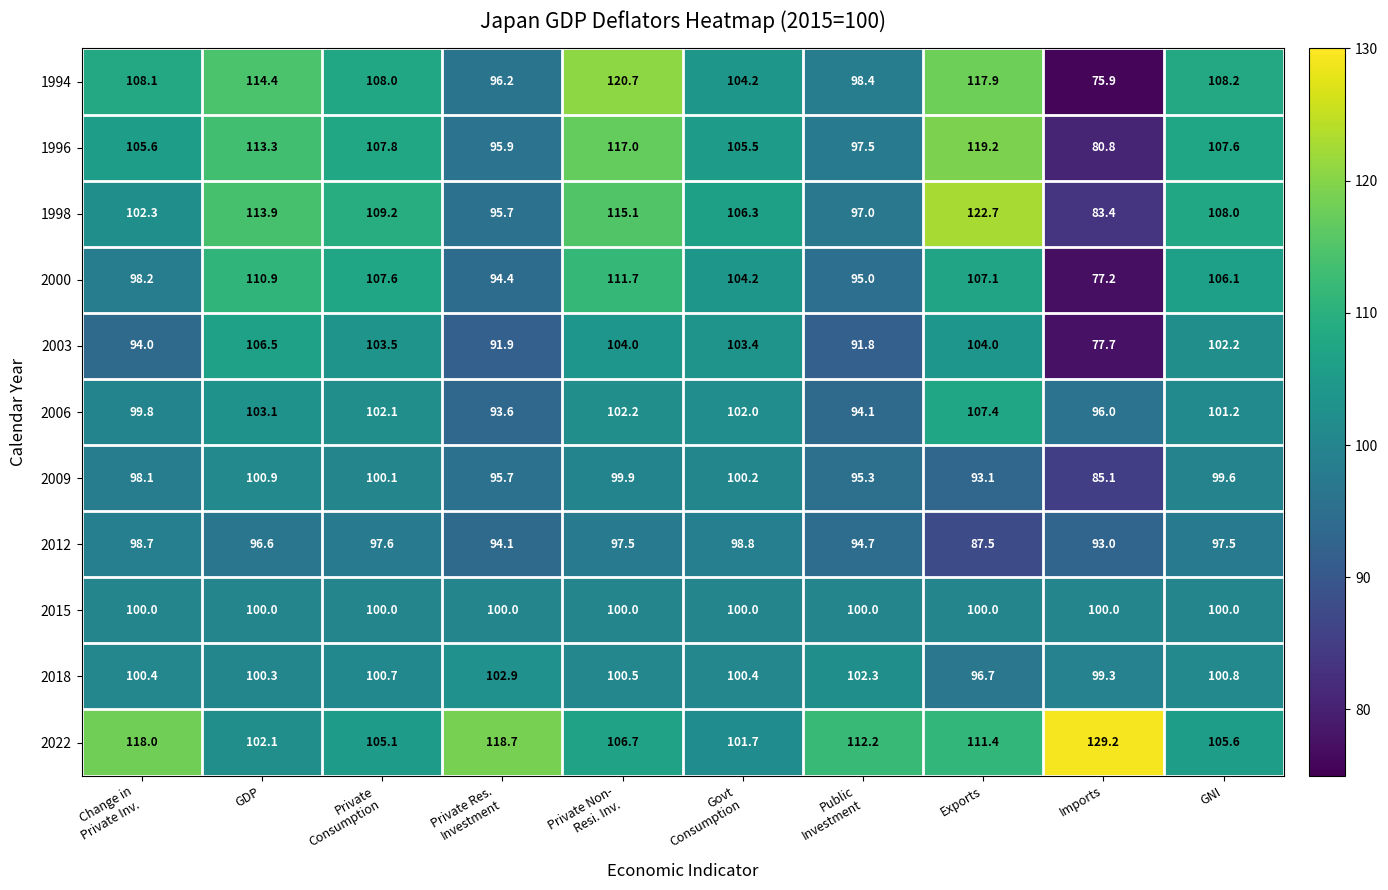

What is the average value of the 1998 series?

105.4